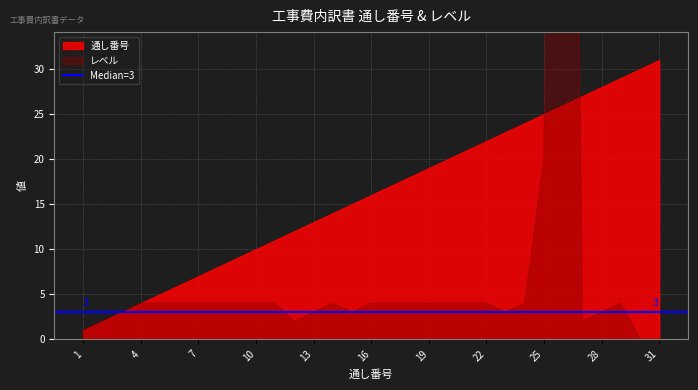

At which category does the chart reach its peak across all series?

26